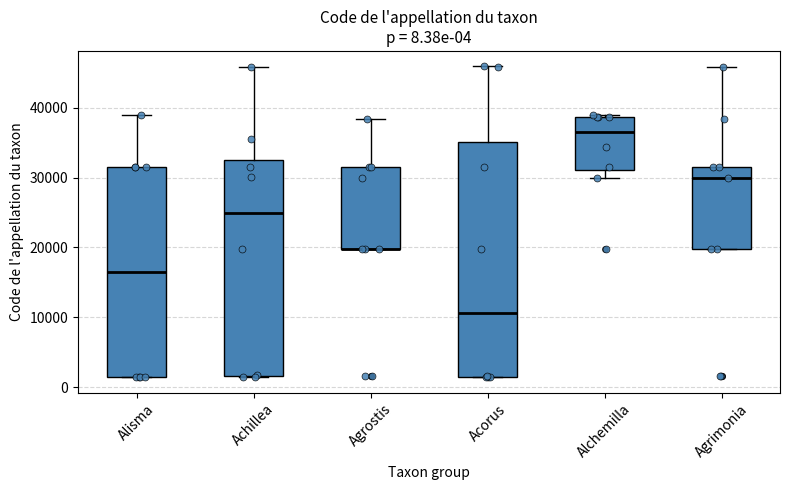

Comparing the boxes themselves (not the whiskers), which one is the tallest?

Acorus